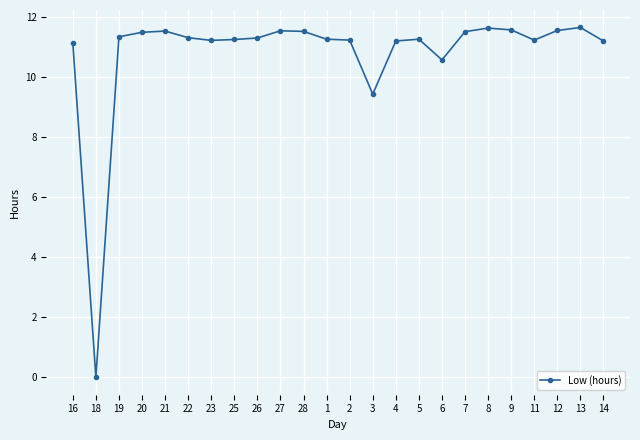

What is the difference between the values at 18 and 14?

11.2